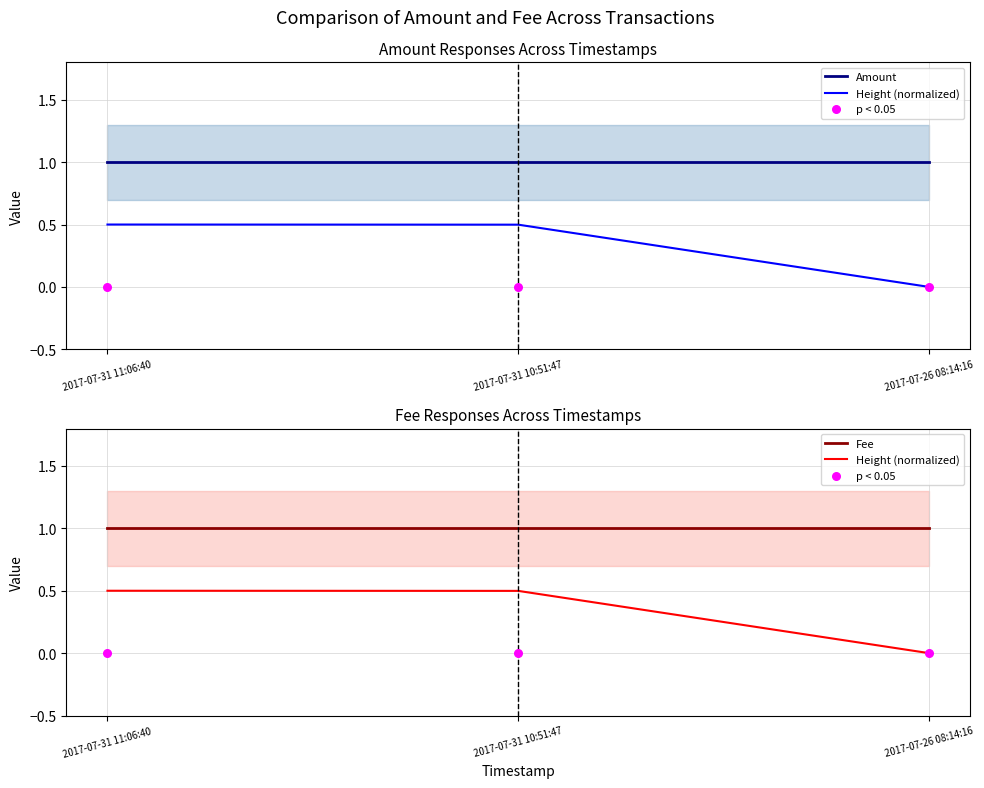

At how many categories does at least one series exceed 0?

3